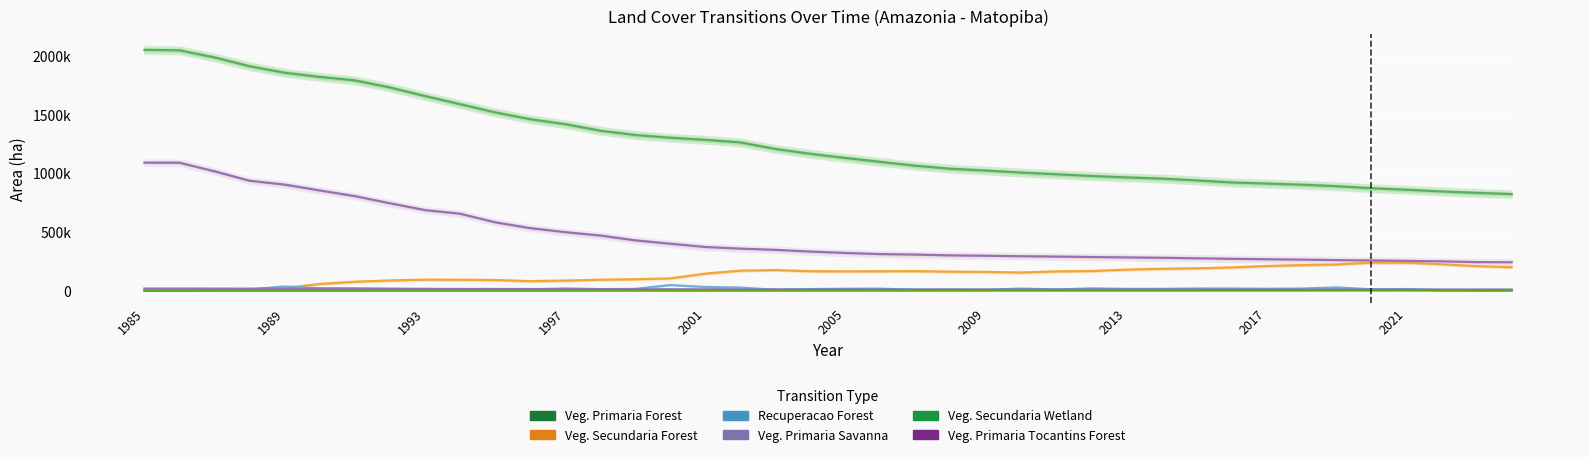

Is this an area chart (filled region under the line)?

No